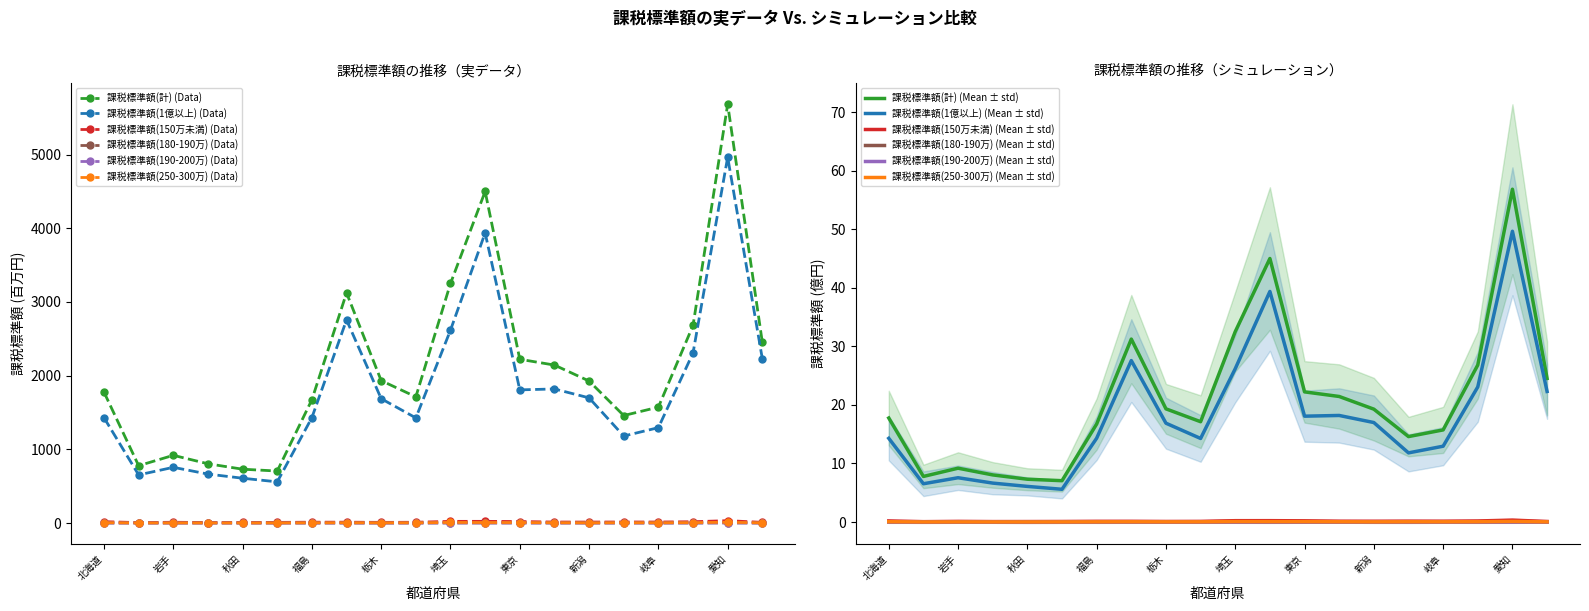

The 課税標準額(190-200万) series shows 1.0 at 神奈川. True or false?

True